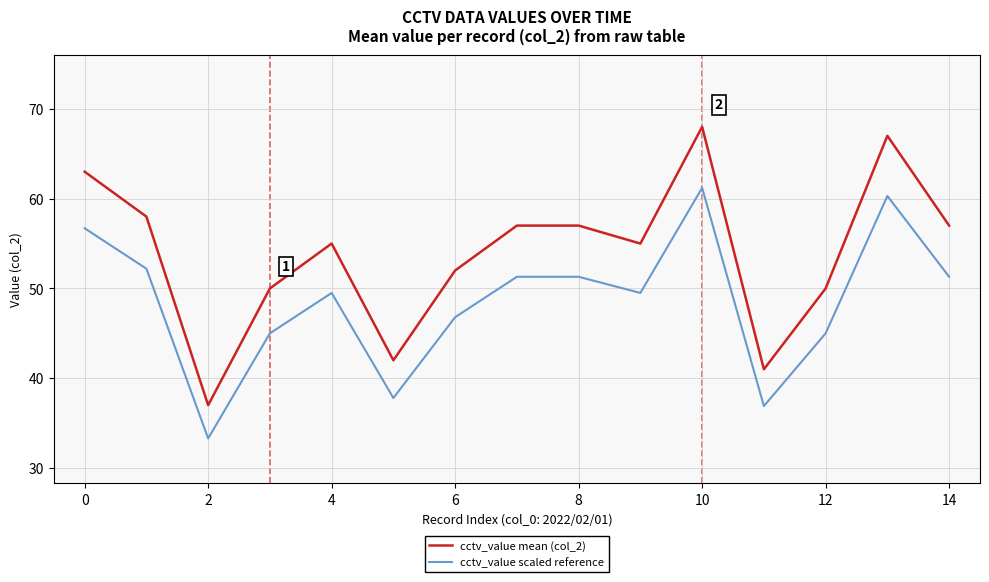

True or false: cctv_value mean (col_2) and cctv_value scaled reference cross at least once.

False